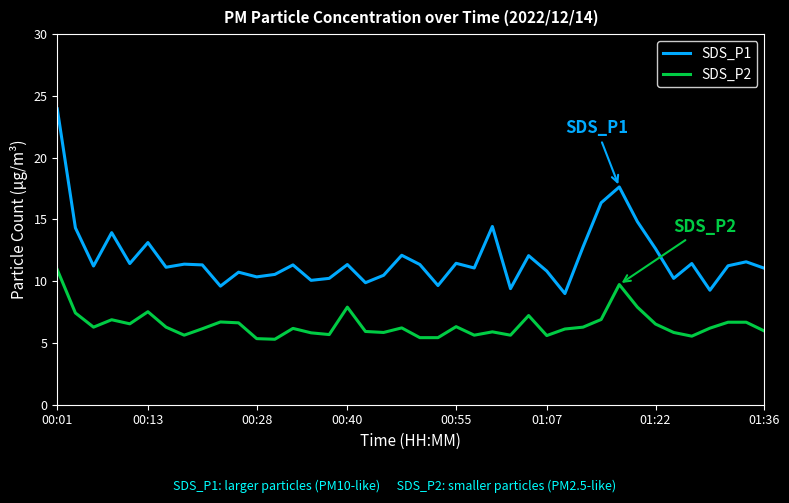

What is the minimum value for SDS_P2?

5.3